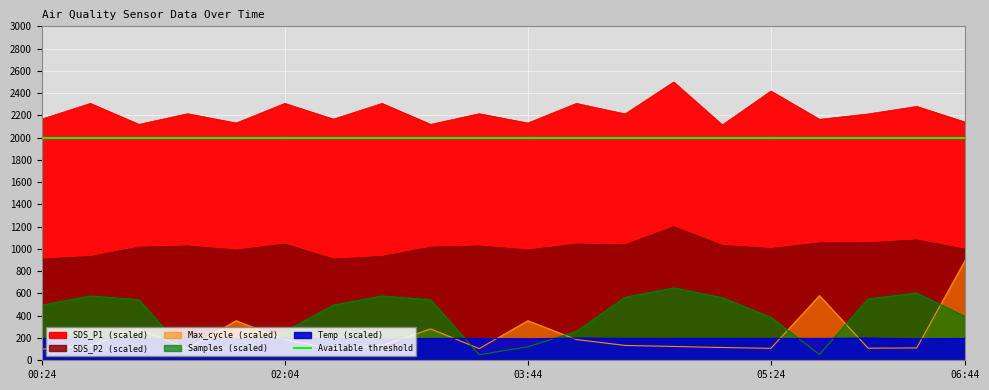

What is the label of the 13th point from the left?

04:24